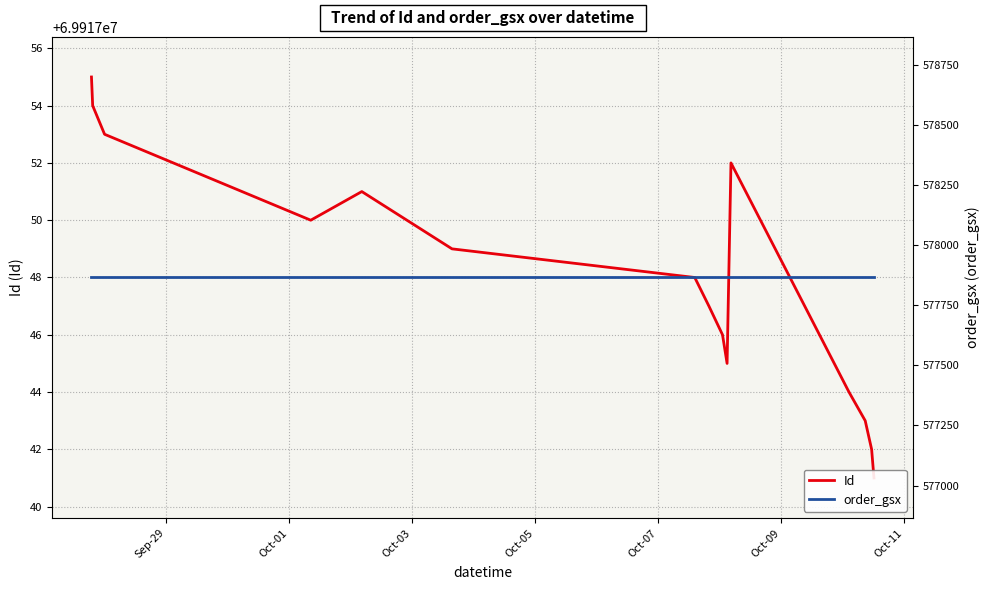

What is the highest value of the order_gsx series?

577865